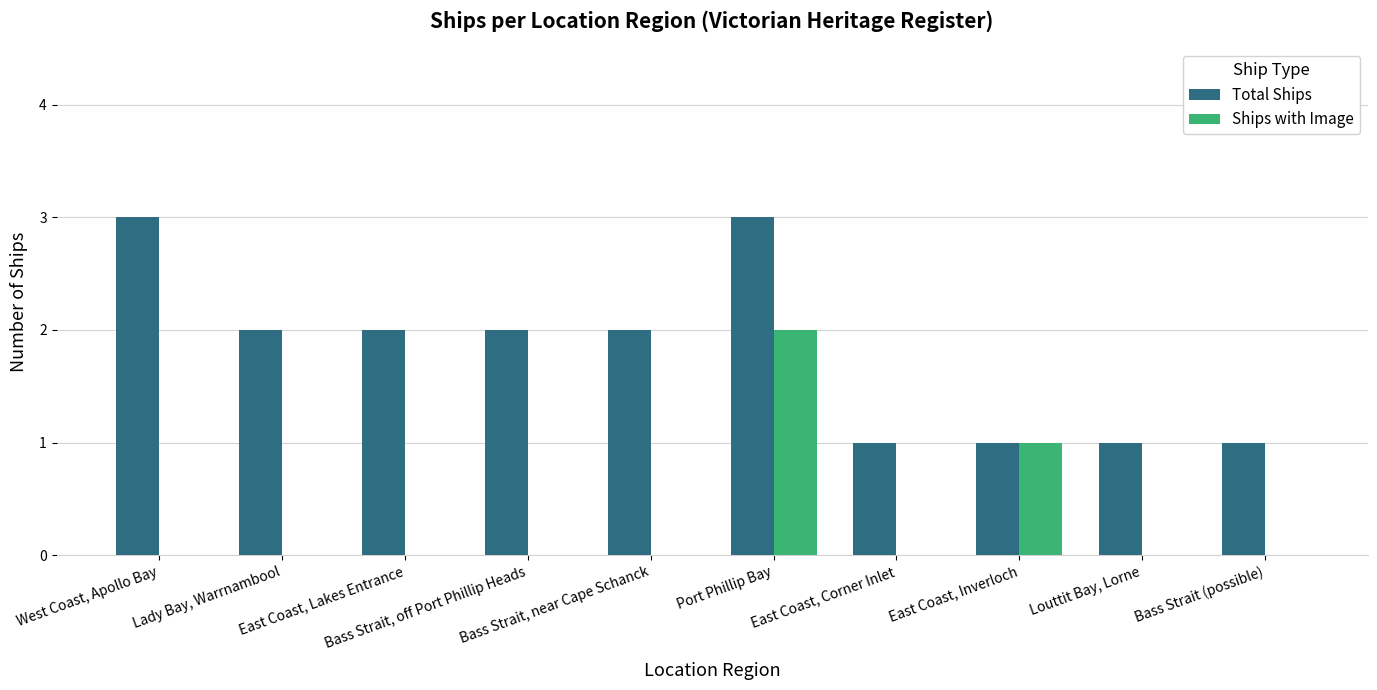

What is the sum of all Ships with Image values?

3